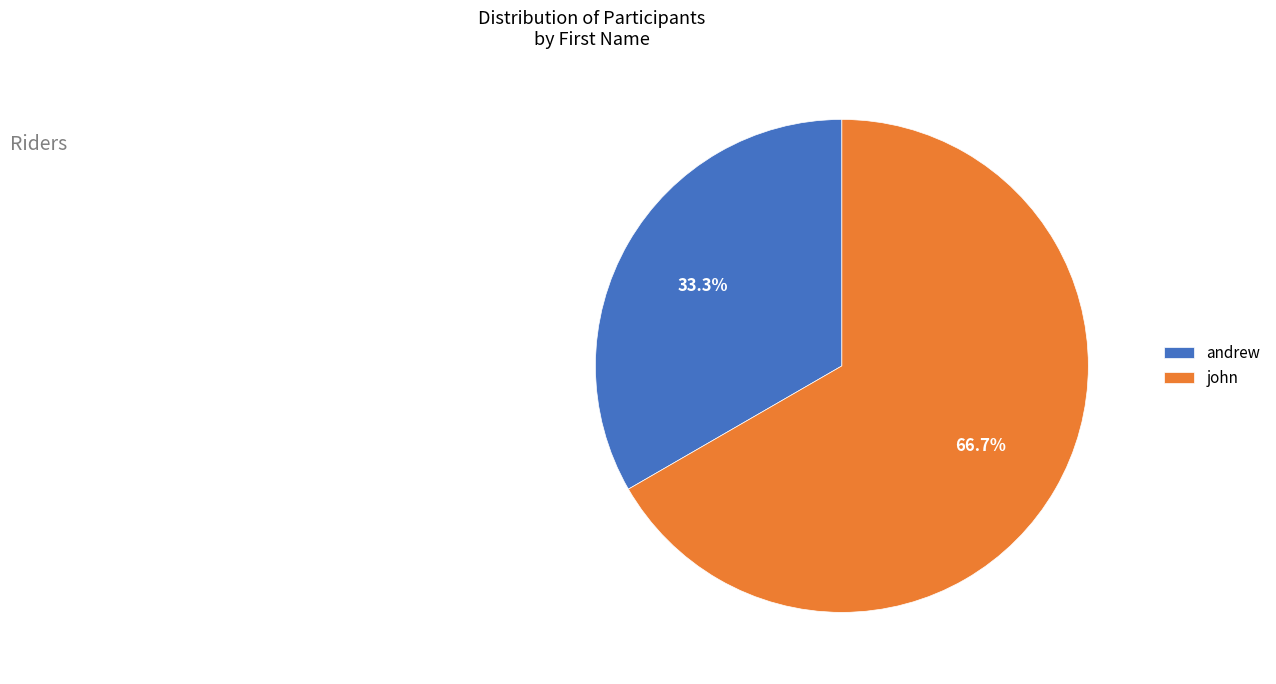

How much of the chart is everything except andrew?

66.7%